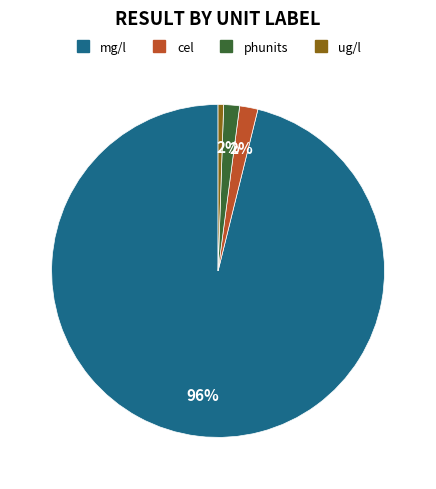

To the nearest percent, what is the average slice percentage?

25%